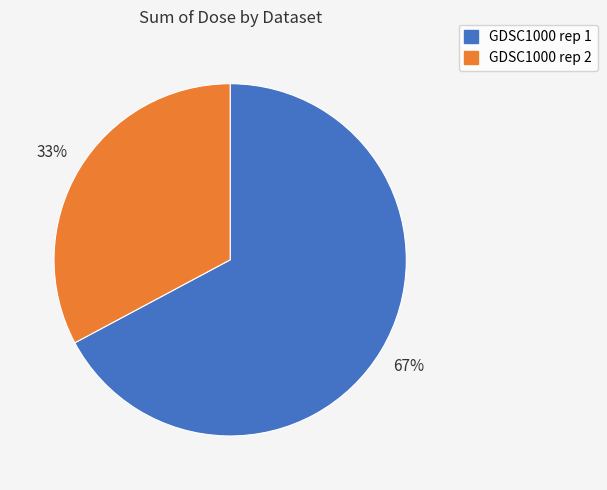

To the nearest percent, what portion does GDSC1000 rep 1 represent?

67%